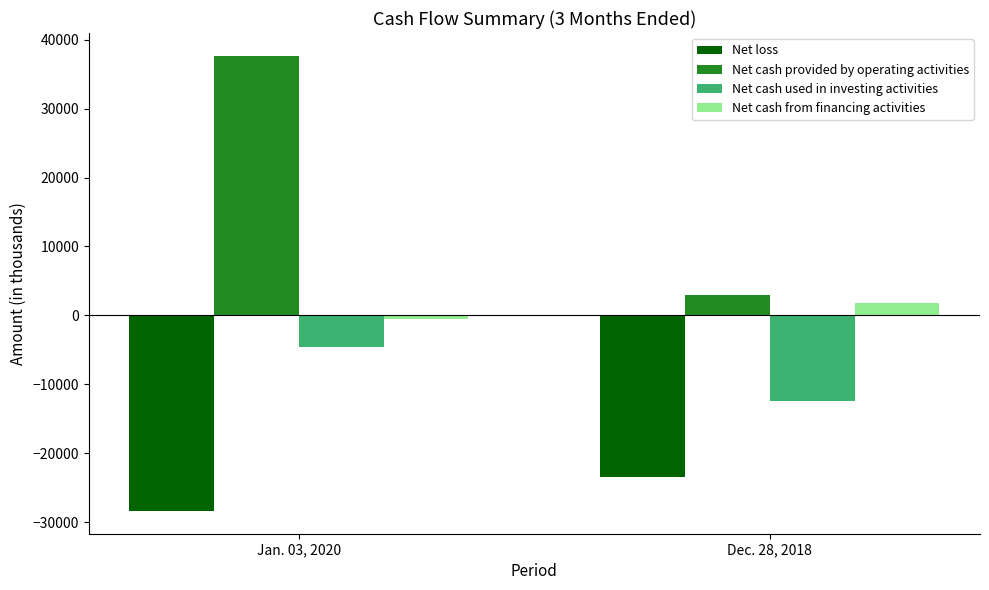

Reading left to right, what are all the values shown in this chart?

Net loss: Jan. 03, 2020=-28362	Dec. 28, 2018=-23396
Net cash provided by operating activities: Jan. 03, 2020=37658	Dec. 28, 2018=2909
Net cash used in investing activities: Jan. 03, 2020=-4541	Dec. 28, 2018=-12346
Net cash from financing activities: Jan. 03, 2020=-592	Dec. 28, 2018=1866